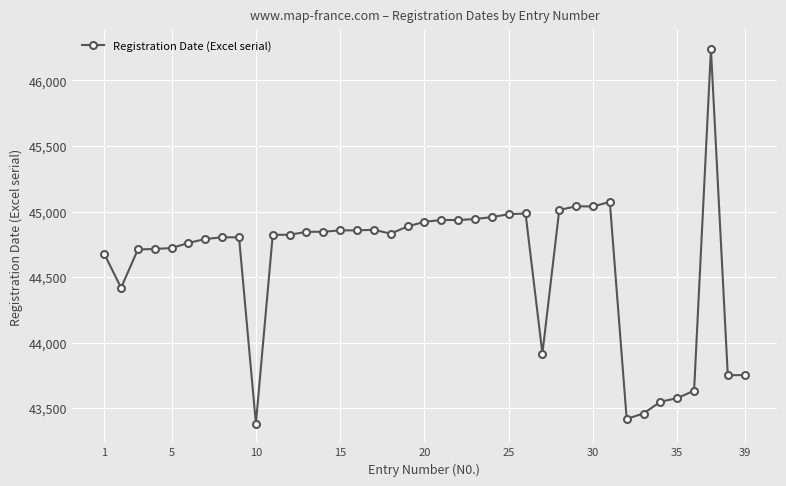

What is the average value?

44604